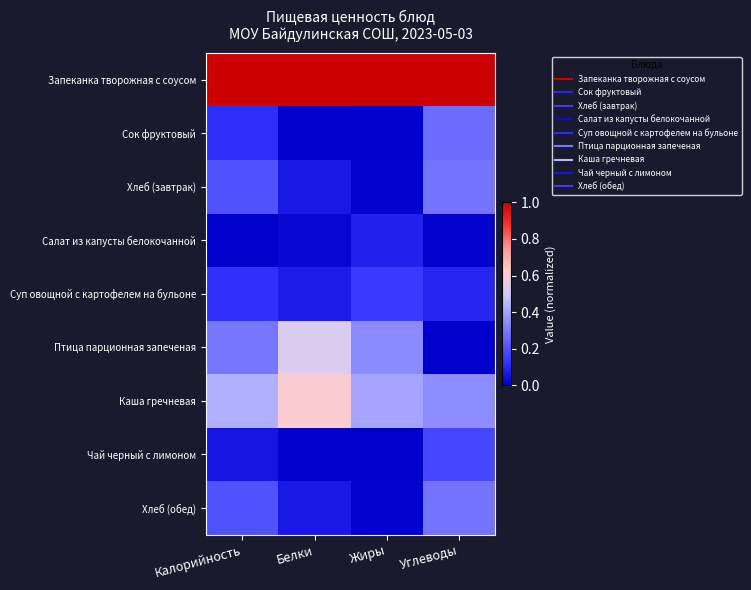

Reading right to left, what are all the values shown in this chart?

Запеканка творожная с соусом: Углеводы=1.0	Жиры=1.0	Белки=1.0	Калорийность=1.0
Сок фруктовый: Углеводы=0.3	Жиры=0.0	Белки=0.0	Калорийность=0.1
Хлеб (завтрак): Углеводы=0.3	Жиры=0.0	Белки=0.1	Калорийность=0.2
Салат из капусты белокочанной: Углеводы=0.0	Жиры=0.1	Белки=0.0	Калорийность=0.0
Суп овощной с картофелем на бульоне: Углеводы=0.1	Жиры=0.1	Белки=0.1	Калорийность=0.1
Птица парционная запеченая: Углеводы=0.0	Жиры=0.3	Белки=0.5	Калорийность=0.3
Каша гречневая: Углеводы=0.3	Жиры=0.4	Белки=0.6	Калорийность=0.4
Чай черный с лимоном: Углеводы=0.2	Жиры=0.0	Белки=0.0	Калорийность=0.1
Хлеб (обед): Углеводы=0.3	Жиры=0.0	Белки=0.1	Калорийность=0.2